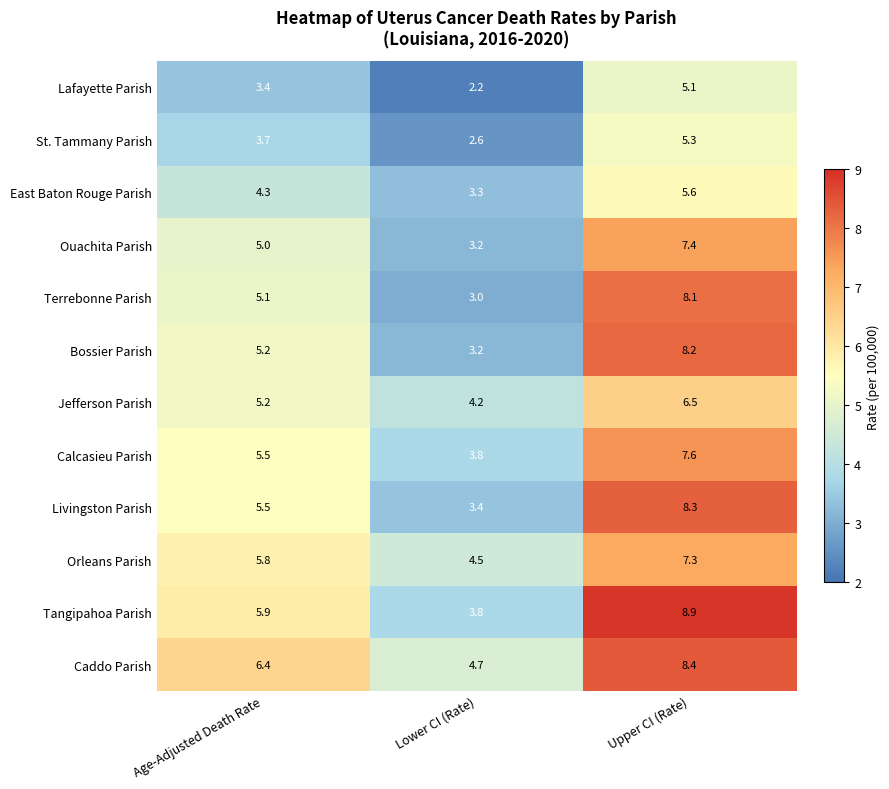

Rank the series by their maximum value, from highest to lowest.

Tangipahoa Parish, Caddo Parish, Livingston Parish, Bossier Parish, Terrebonne Parish, Calcasieu Parish, Ouachita Parish, Orleans Parish, Jefferson Parish, East Baton Rouge Parish, St. Tammany Parish, Lafayette Parish